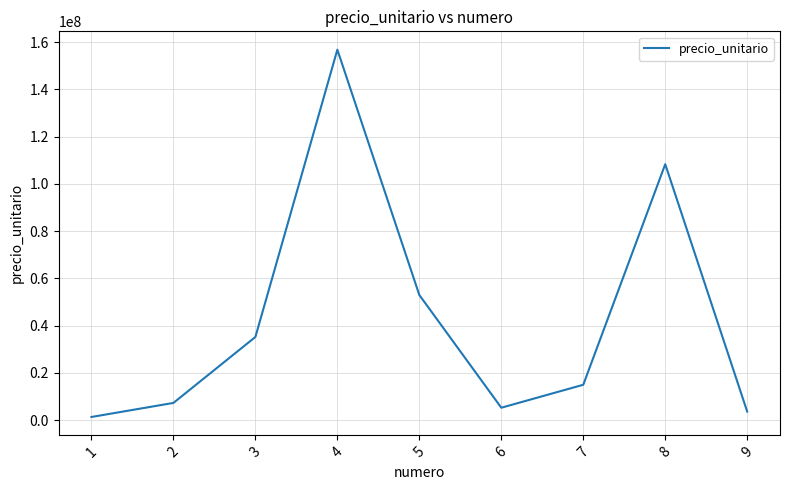

How many interior local valleys (lower than both neighbors) does the data have?

1